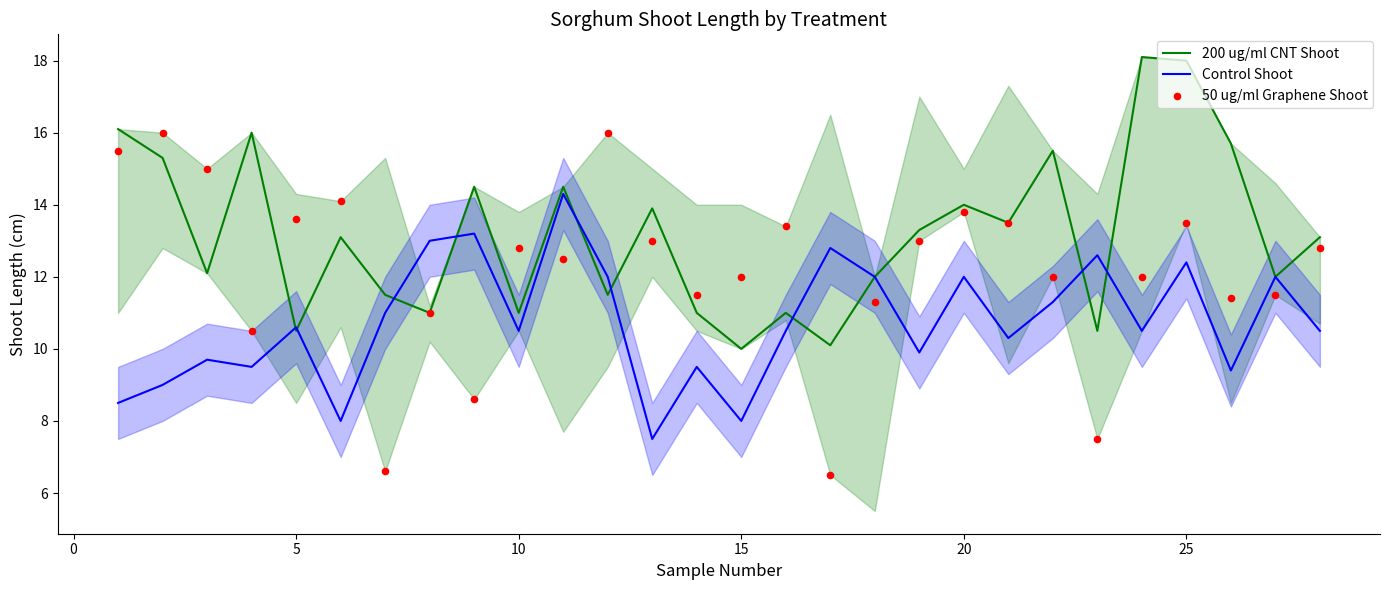

Which series has the largest total across all categories?

200 ug/ml CNT Shoot